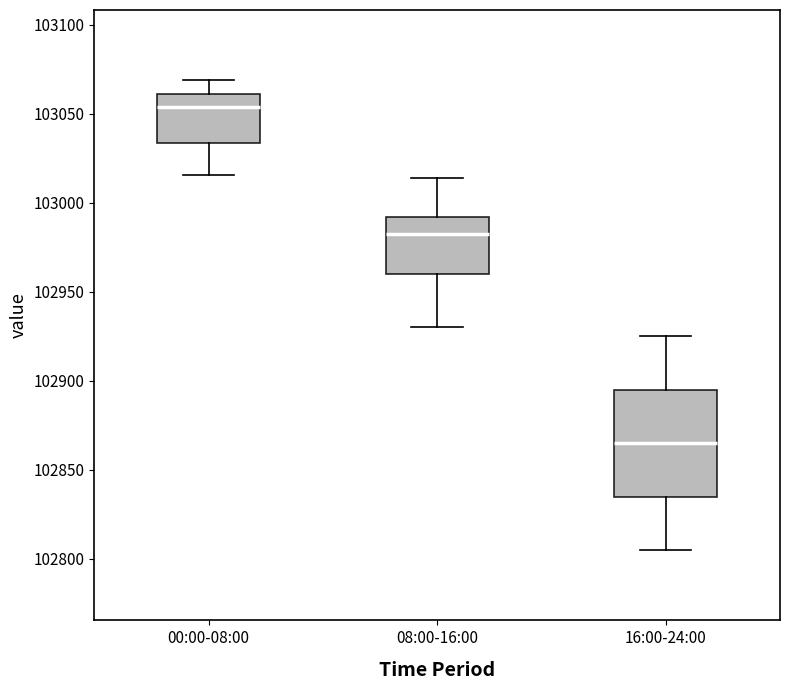

Which box has the highest median line?

00:00-08:00